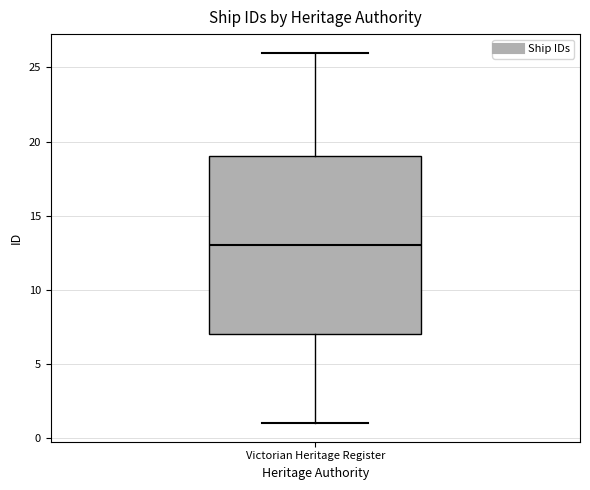

Read this box plot against the y-axis: the position of the median line, the range covered by the box, and the ends of both whiskers. The values are not printed on the chart, so give them approximately, as read against the axis.

median 13, box 7 to 19, whiskers 1 to 26